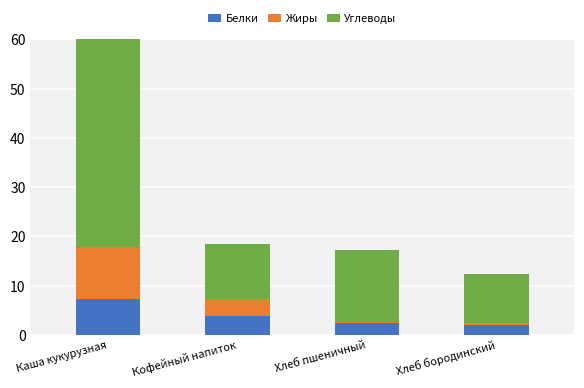

Which series has the largest total across all categories?

Углеводы